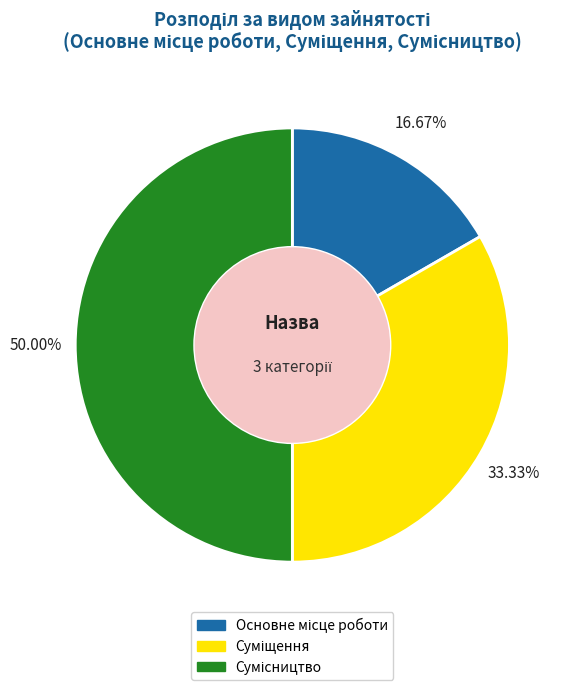

Count the number of slices in the pie.

3